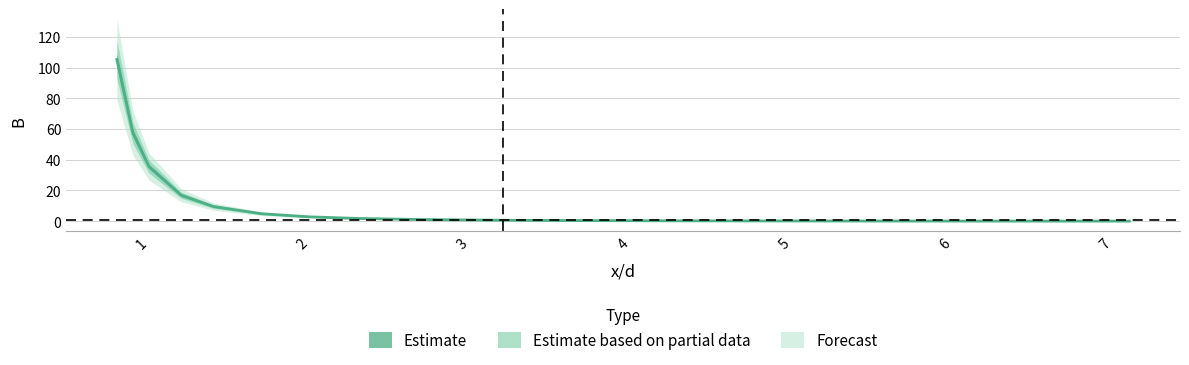

What position from the left is 2.3?

8